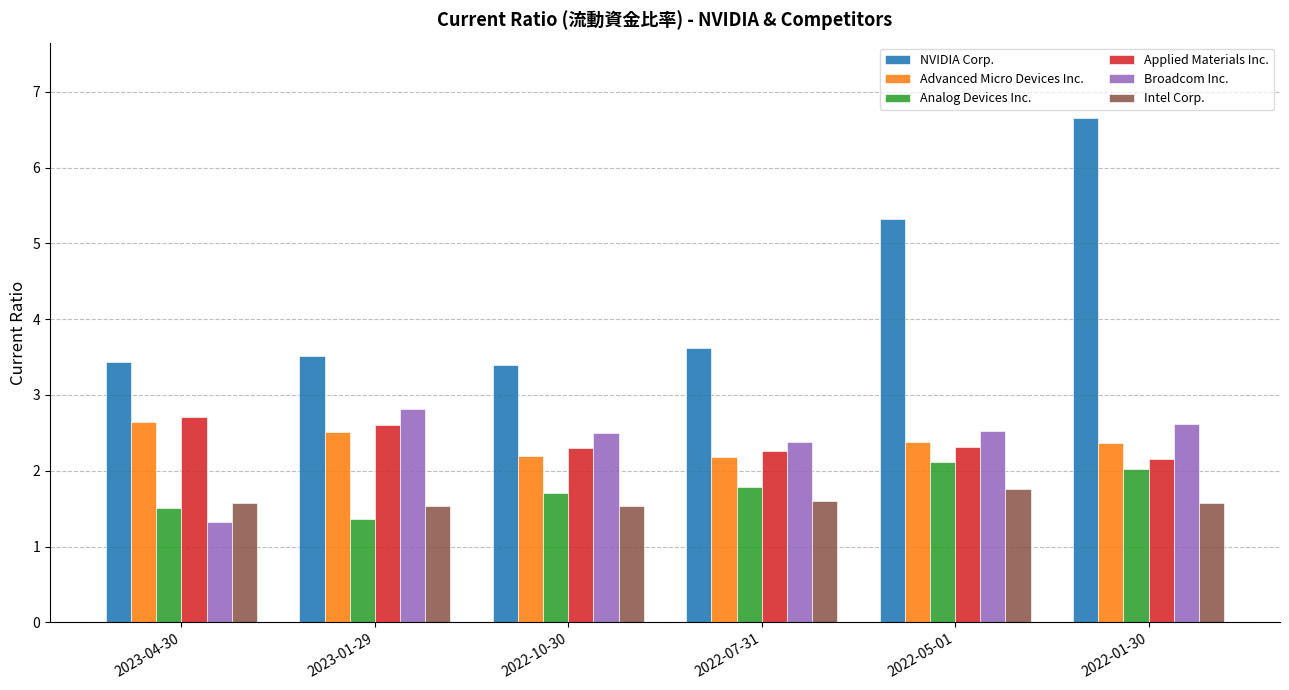

Is it true that Applied Materials Inc. equals 0.6 at 2022-10-30?

False